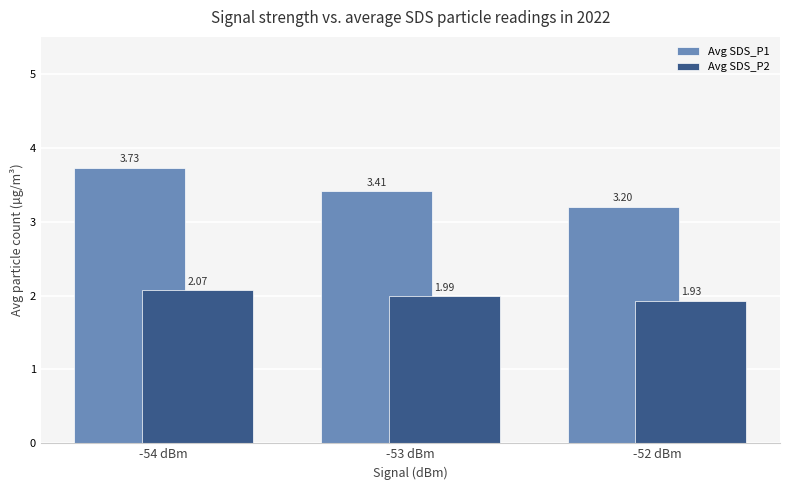

What is the label of the 1st bar from the right?

-52 dBm